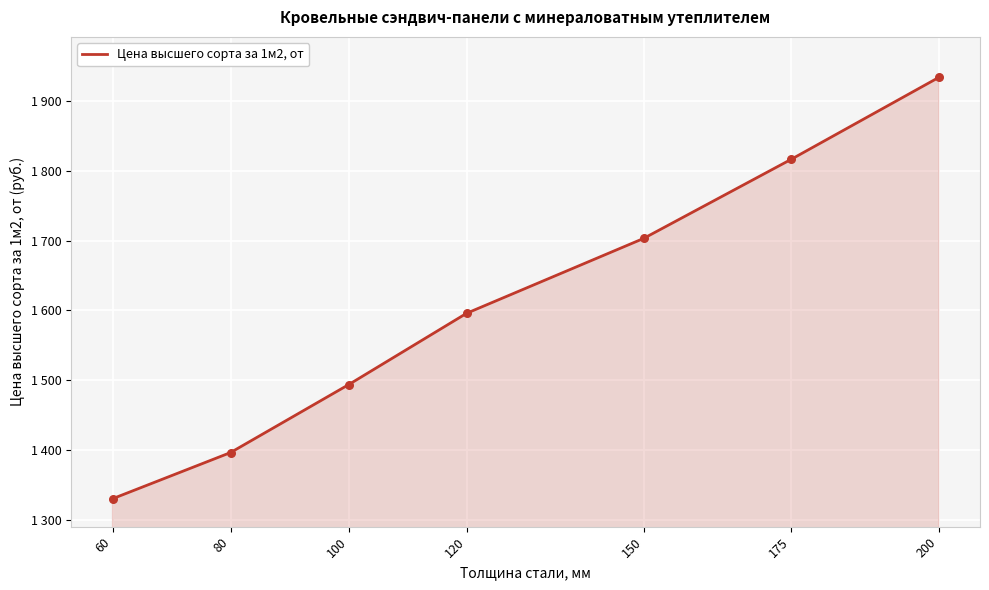

Approximately how many times larger is the value at 200 compared to 60?

1.5